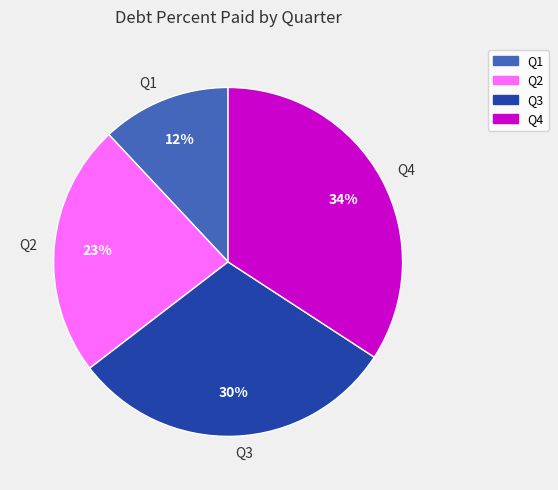

Count the number of slices in the pie.

4